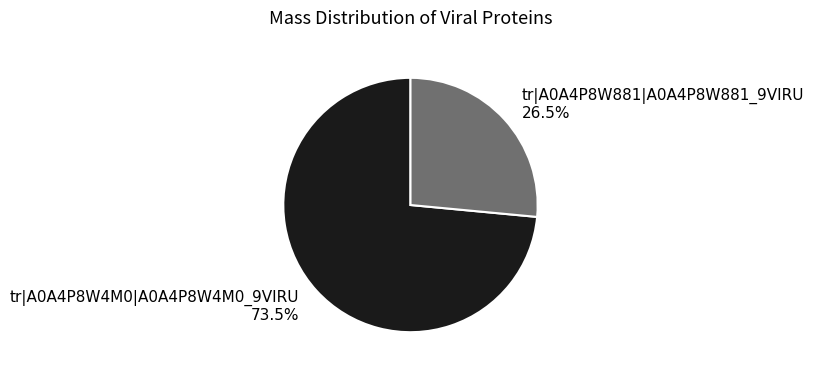

Which slice is the largest?

tr|A0A4P8W4M0|A0A4P8W4M0_9VIRU